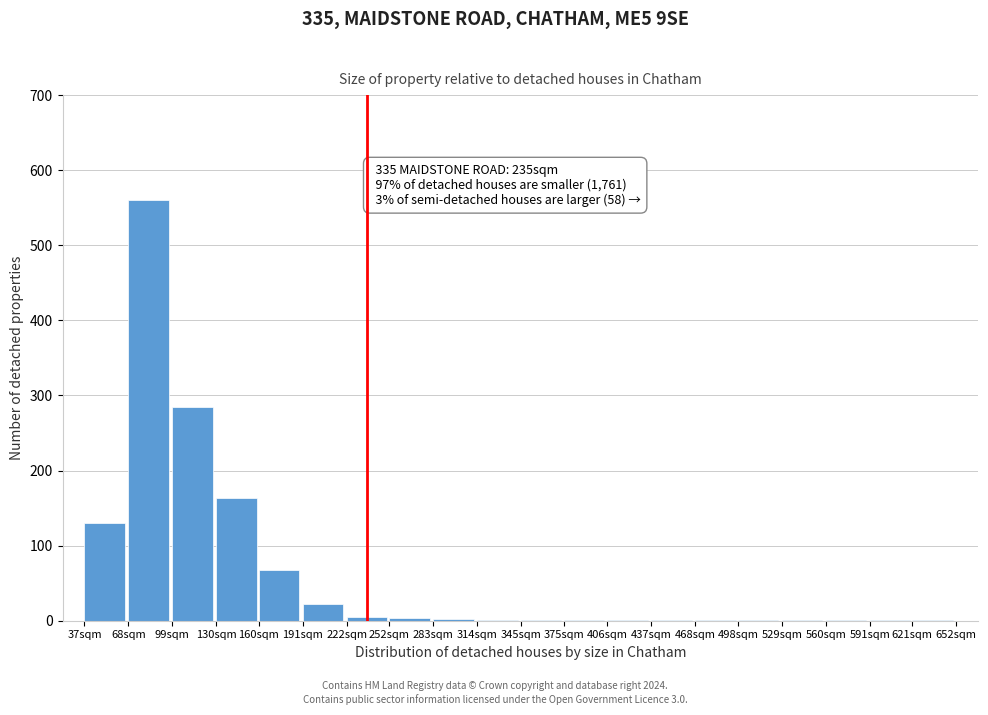

True or false: the data shows 48 at 37sqm.

False